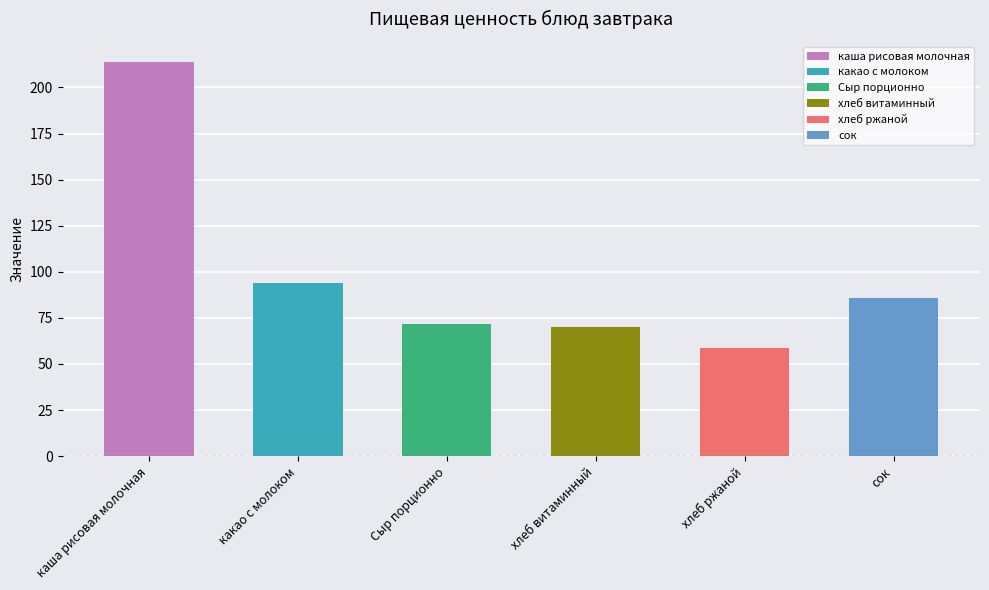

What is the sum of the Калорийность values at хлеб витаминный and хлеб ржаной?

128.5